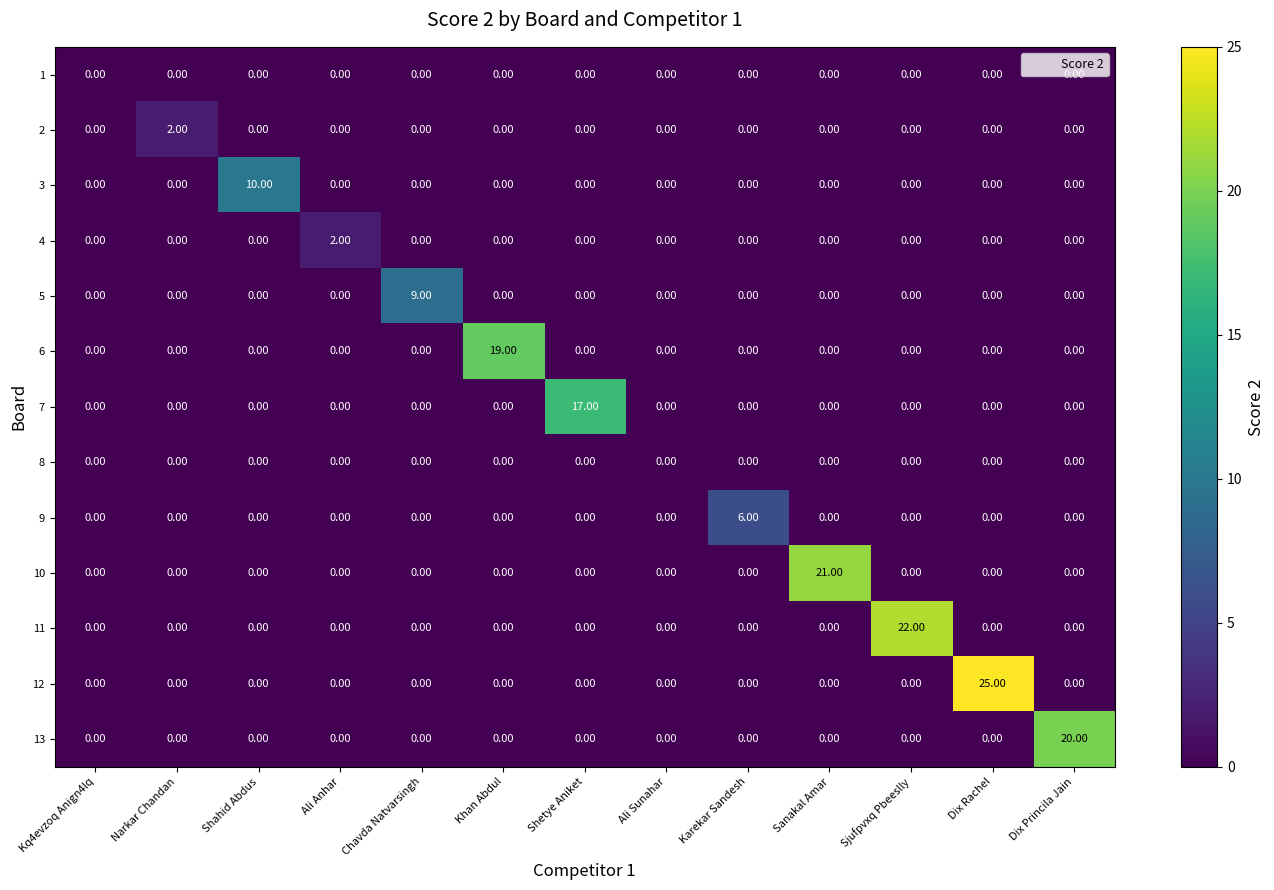

What is the spread (max minus min) of values at Khan Abdul?

19